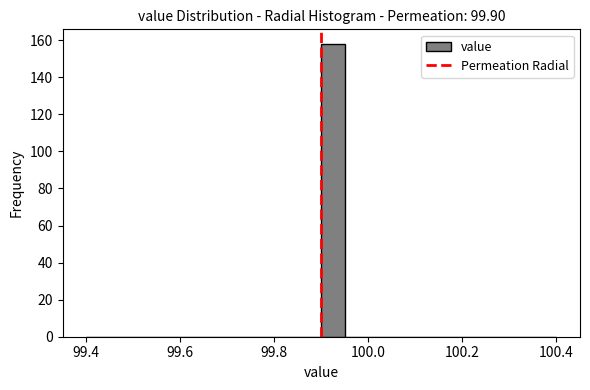

Read against the x-axis, roughly where is the centre of the tallest bar?

99.92